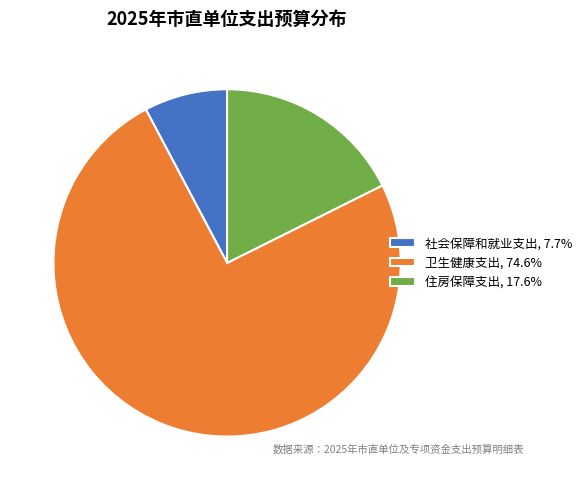

Rank the categories by value from lowest to highest.

社会保障和就业支出, 住房保障支出, 卫生健康支出